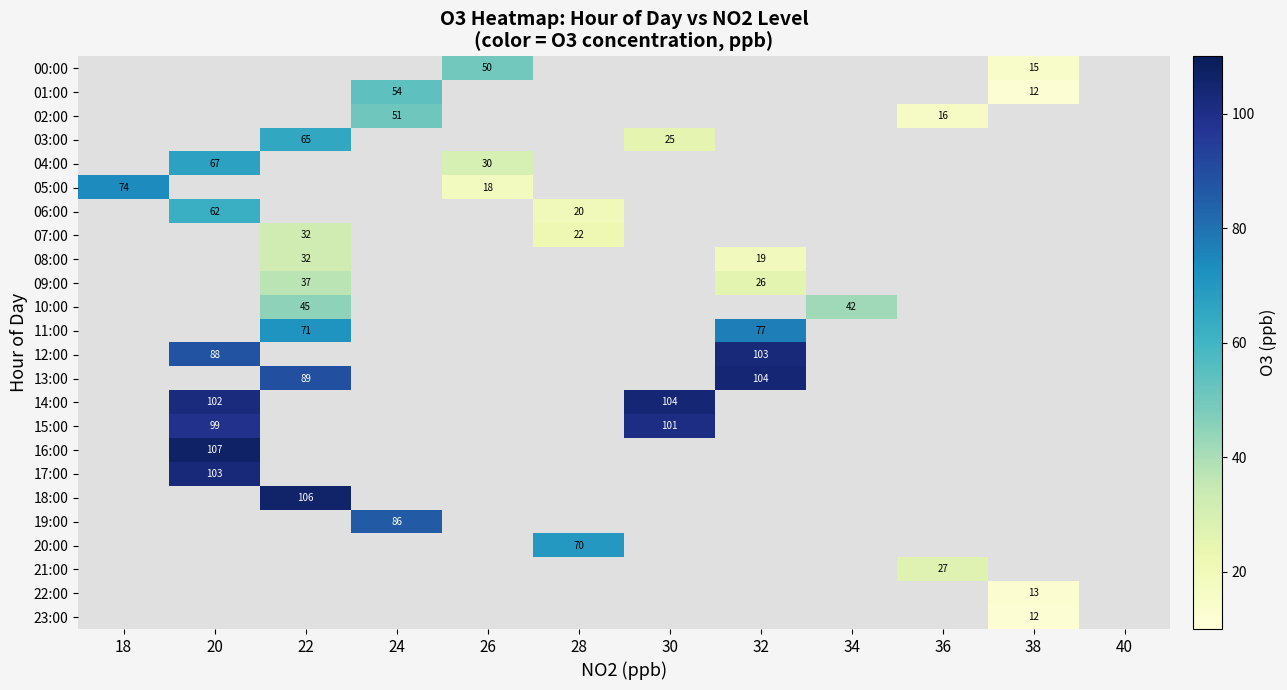

The value of 09:00 at 32 is 26. True or false?

True